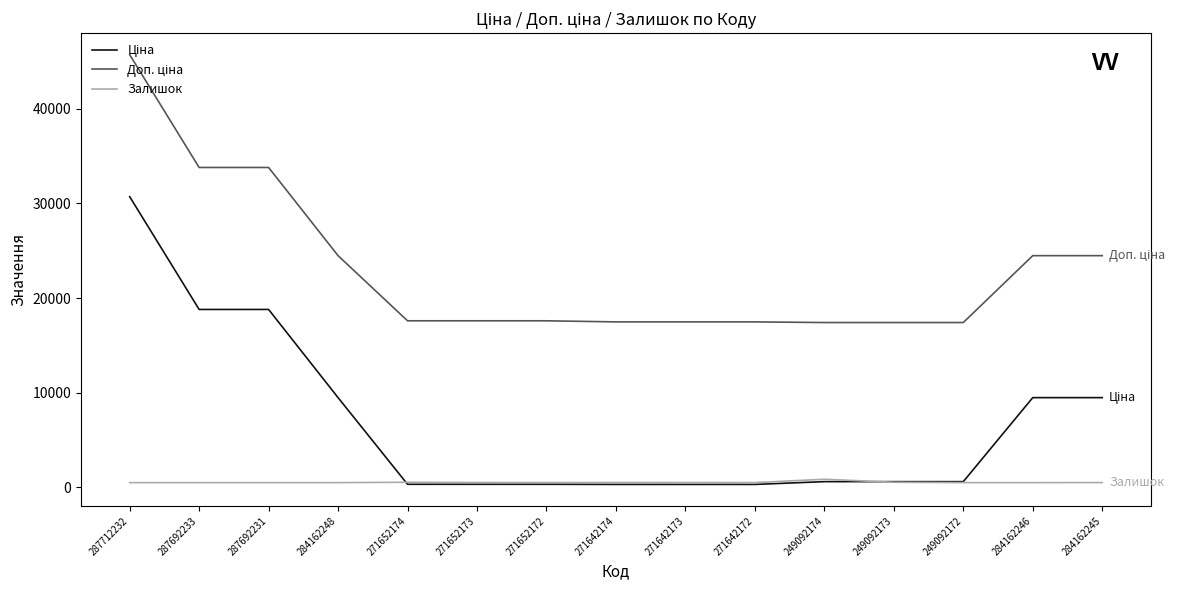

What is the maximum value shown in the chart?

45717.1